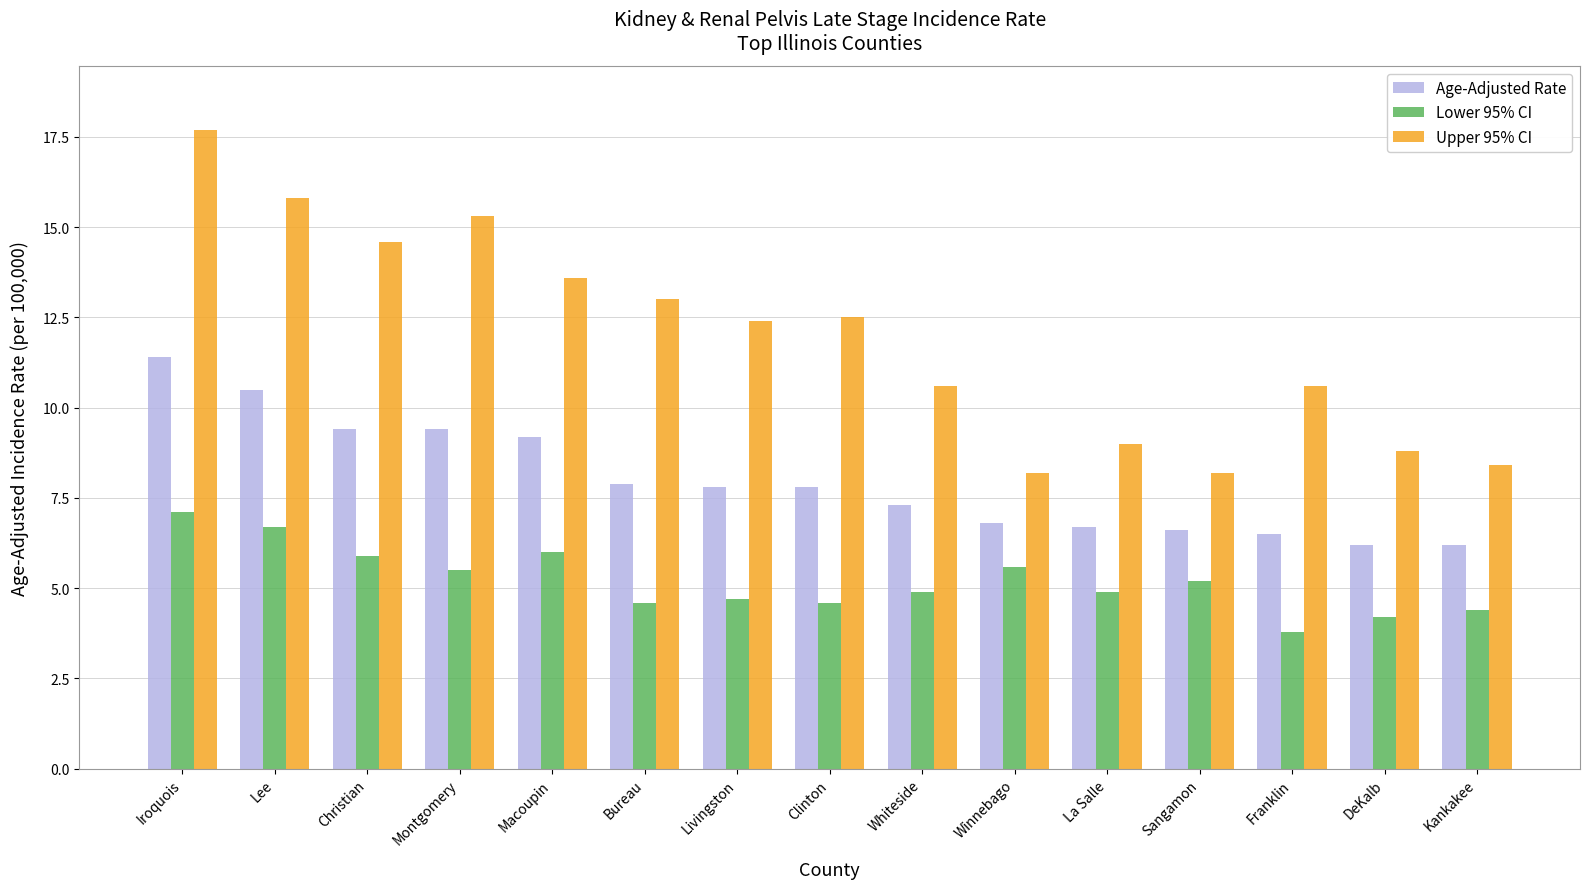

What is the spread (max minus min) of values at Whiteside?

5.7